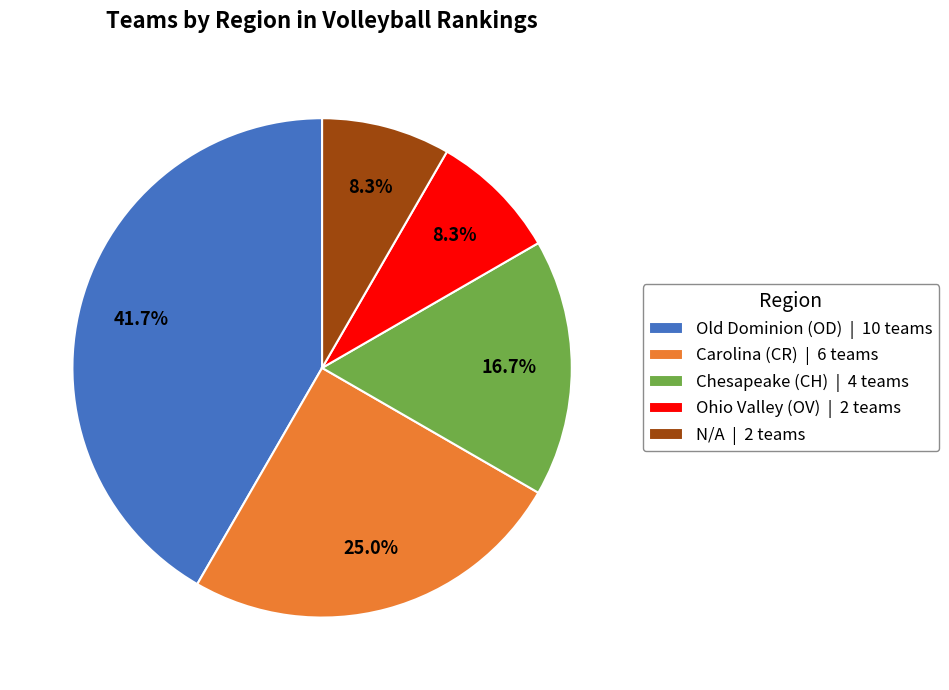

What is the ratio of the value at Chesapeake (CH) to the value at Carolina (CR)?

0.7